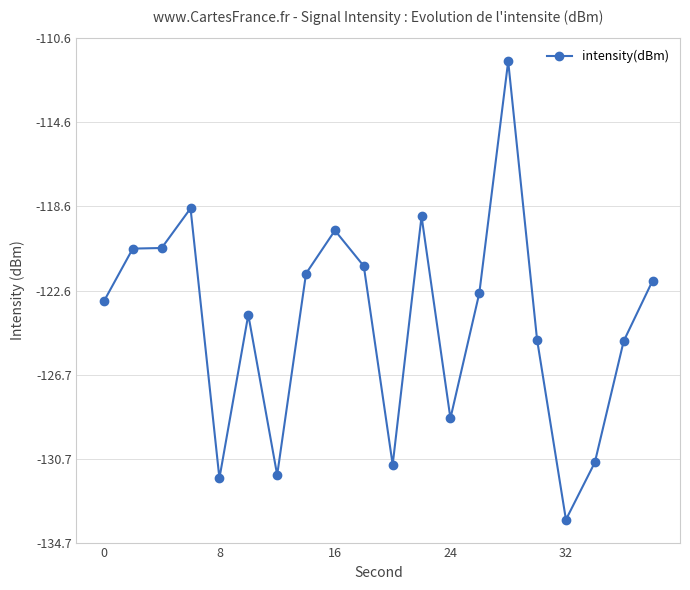

What is the maximum value shown in the chart?

-111.7